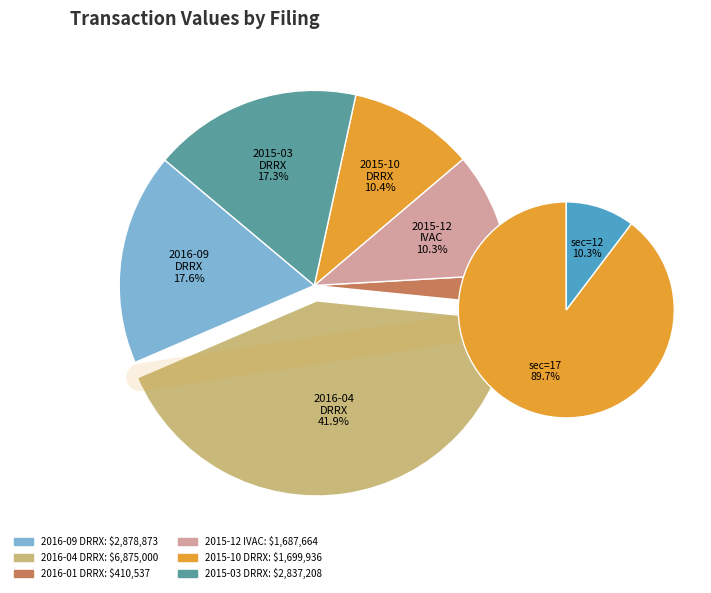

Which slice is the largest?

sec=17 (DRRX 2016-04)